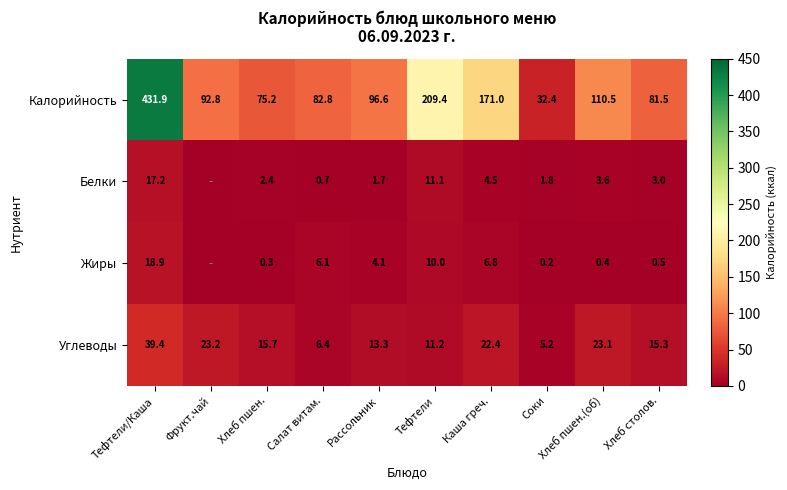

What is the spread (max minus min) of values at Хлеб пшен.(об)?

110.1